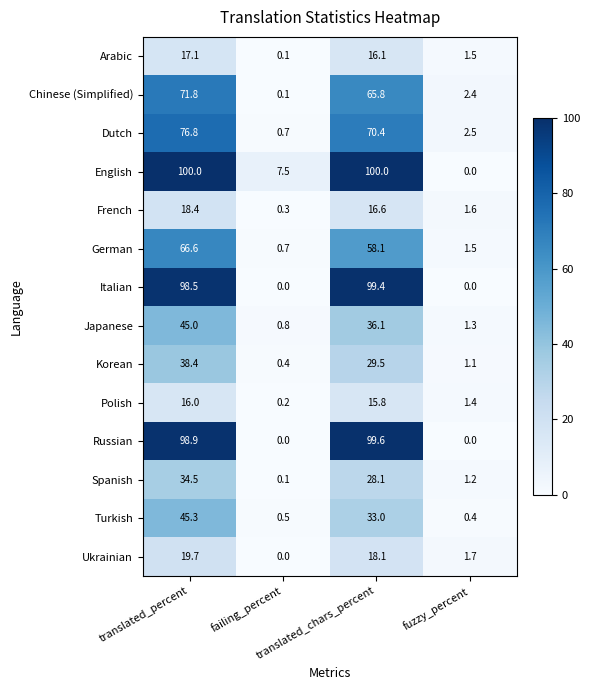

At translated_percent, list the series in order from largest to smallest.

English, Russian, Italian, Dutch, Chinese (Simplified), German, Turkish, Japanese, Korean, Spanish, Ukrainian, French, Arabic, Polish